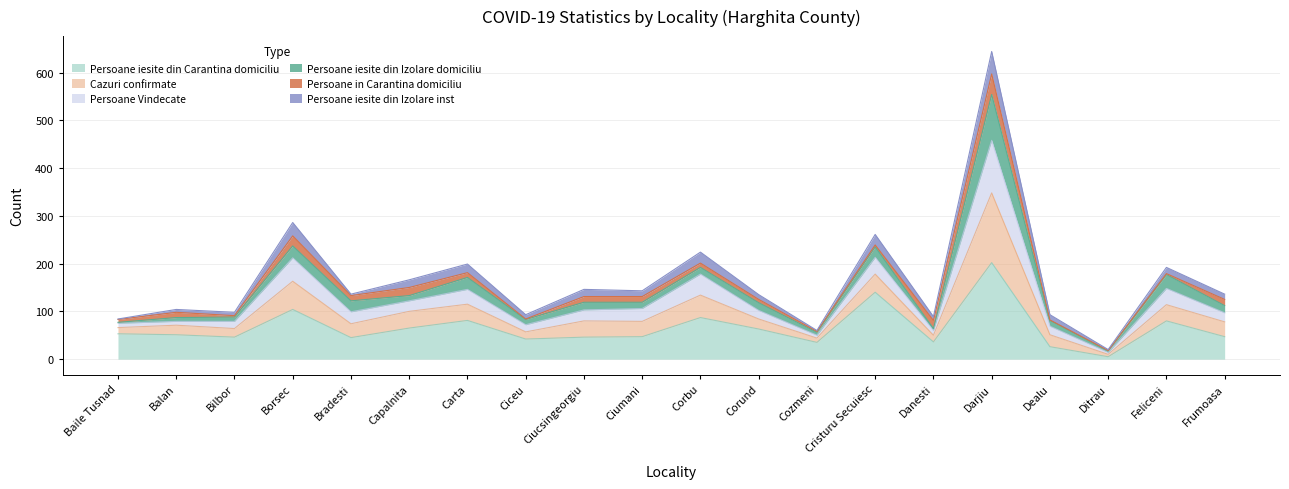

Is the value of Persoane Vindecate at Borsec greater than the value of Persoane iesite din Carantina domiciliu at Ciceu?

Yes